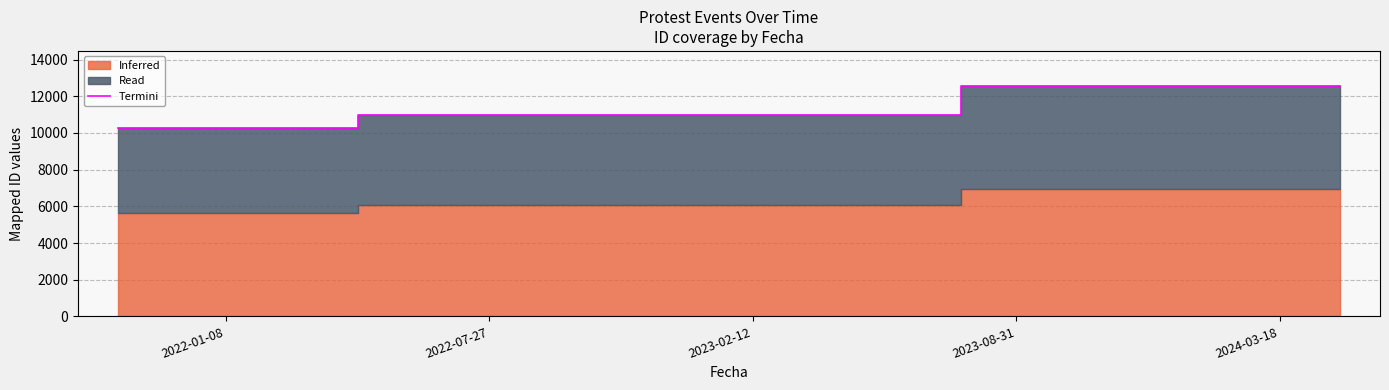

How many values are below 10995?

2